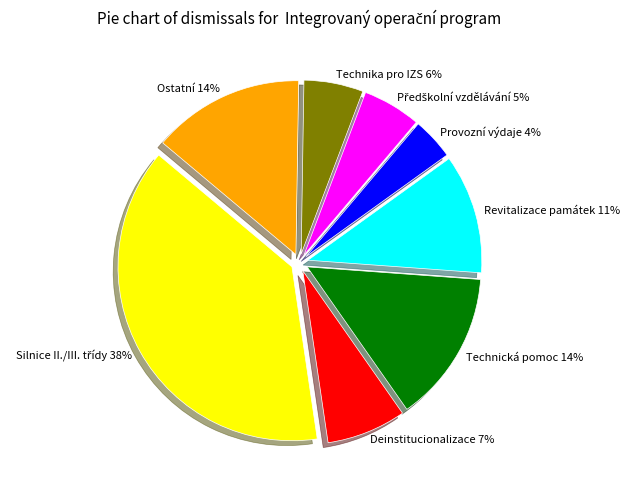

Approximately how many times larger is the value at Ostatní 14% compared to Revitalizace památek 11%?

1.3